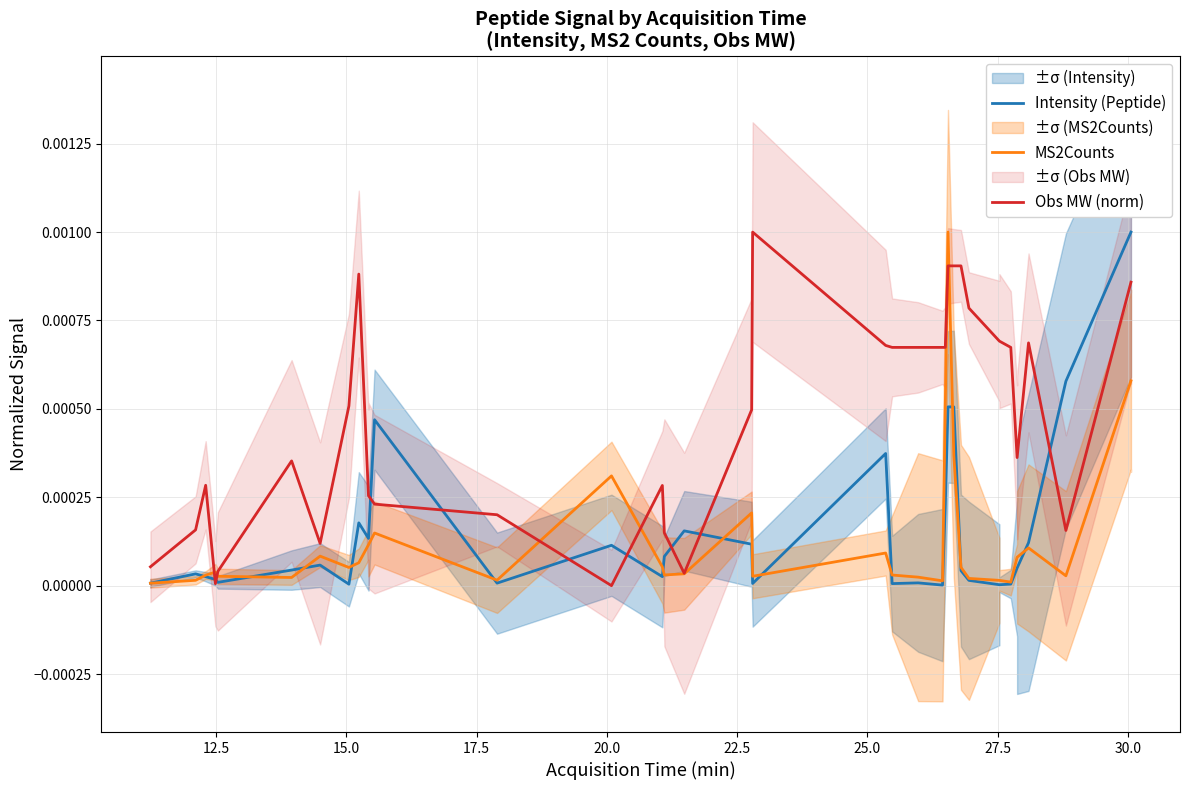

Does the chart have visible grid lines?

Yes